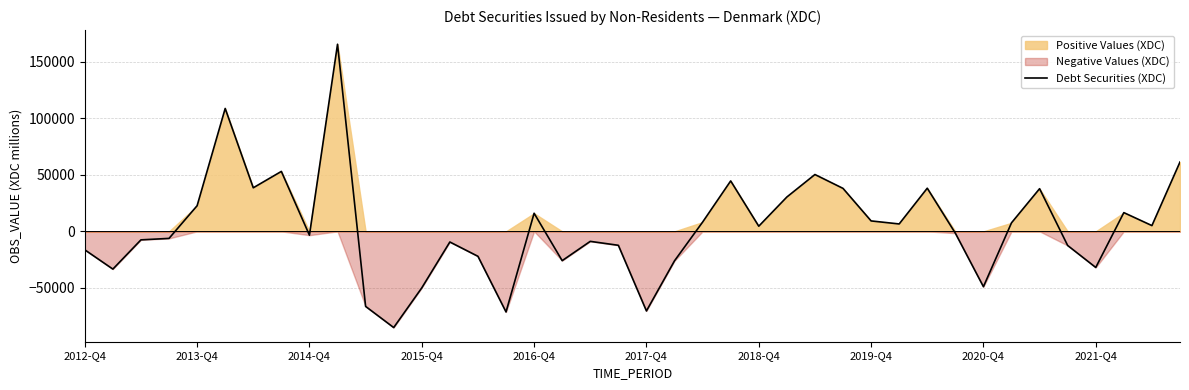

What is the minimum value for Debt Securities (XDC)?

-85045